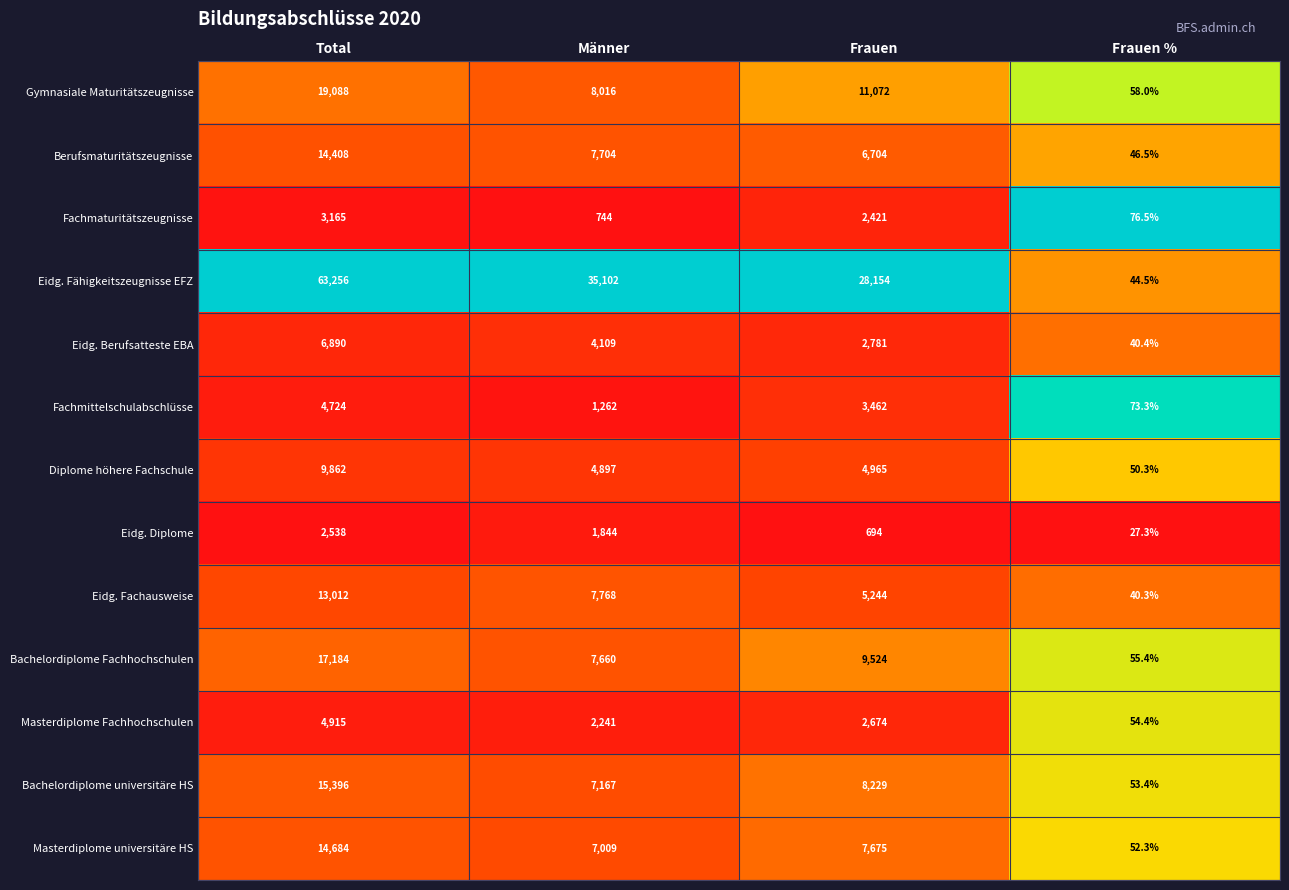

The value of Bachelordiplome Fachhochschulen at Frauen is 9524.0. True or false?

True